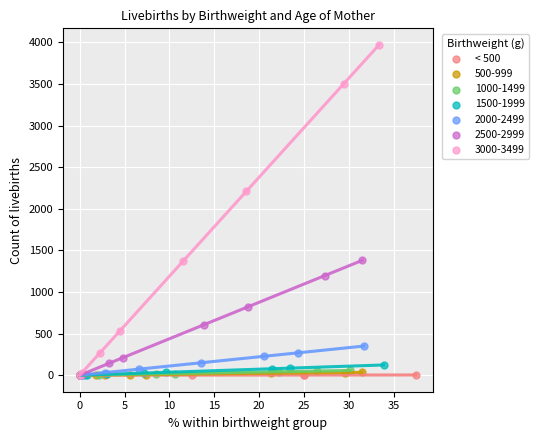

Which series has the widest spread of Y values?

3000-3499